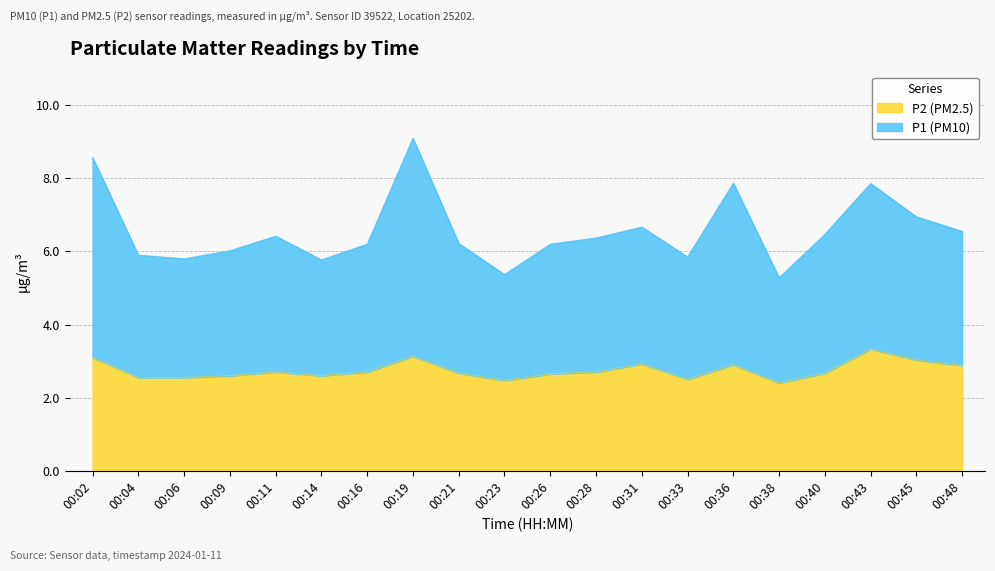

Rank the series at 00:38 from lowest to highest value.

P2, P1